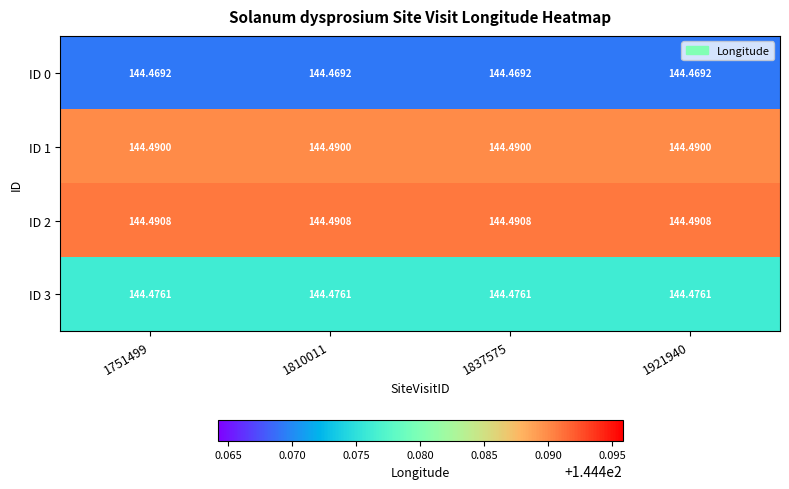

At how many categories does at least one series exceed 144?

4